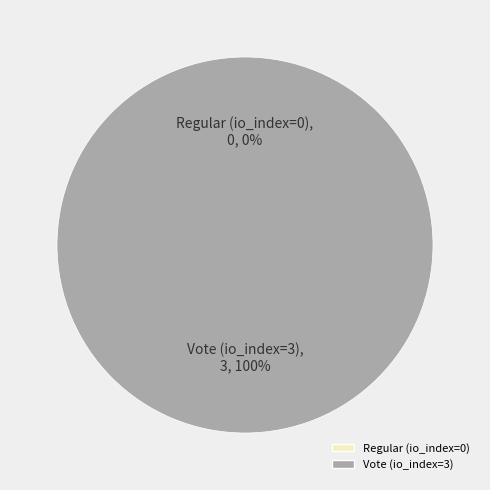

How many segments does this pie chart have?

2